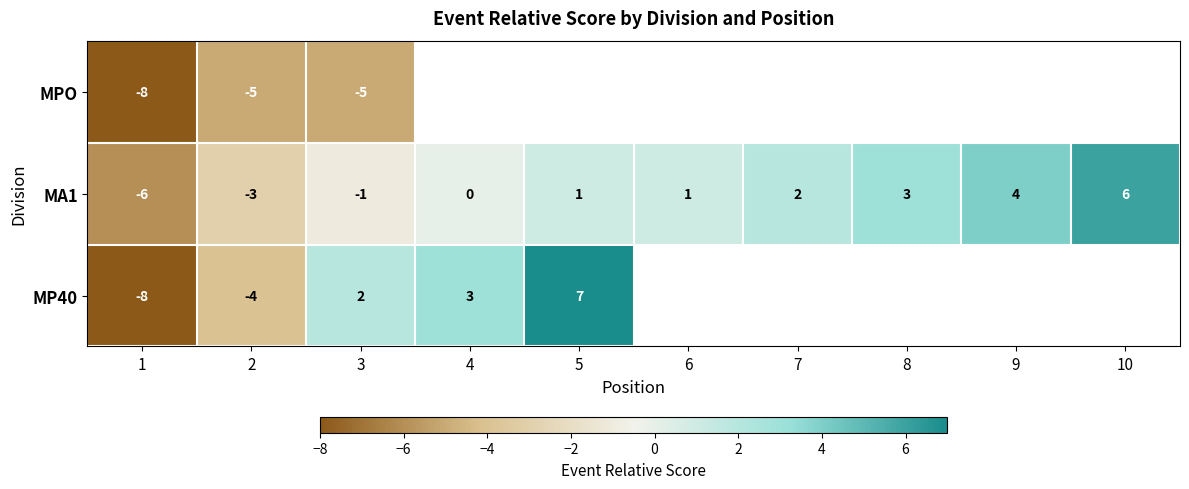

What is the maximum value for MA1?

6